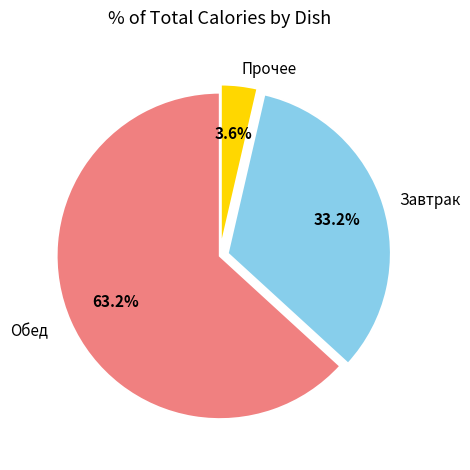

Is there a majority slice in this chart?

Yes